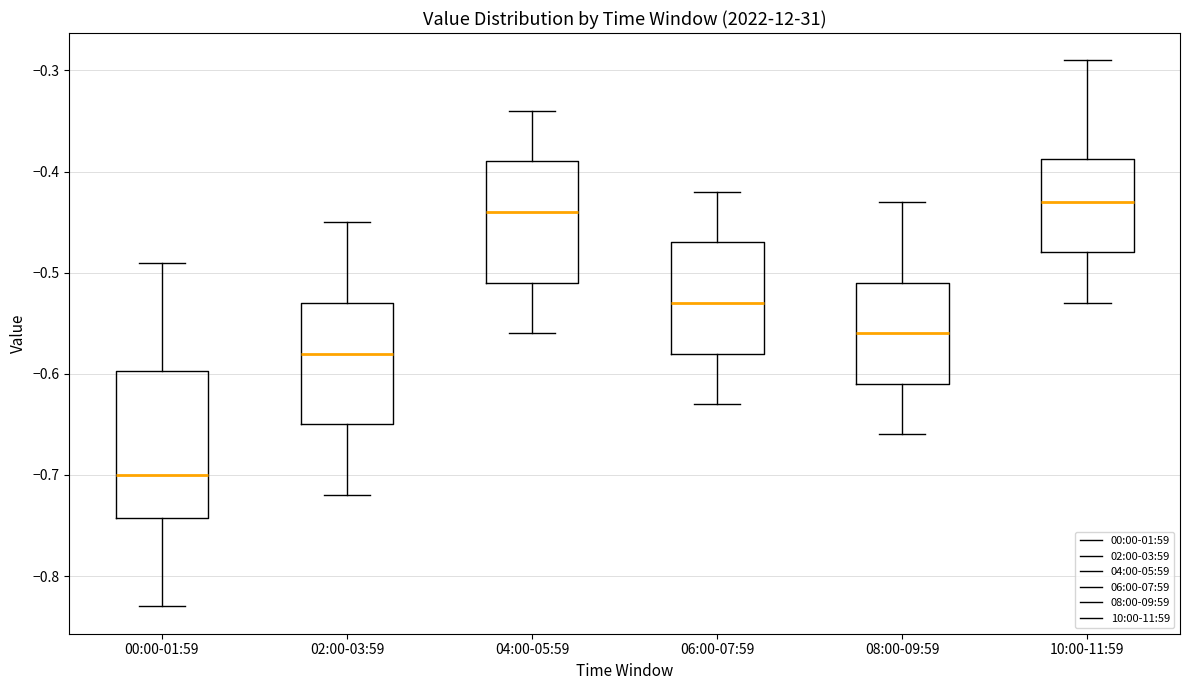

Which box is the tallest, from its lower edge to its upper edge?

00:00-01:59